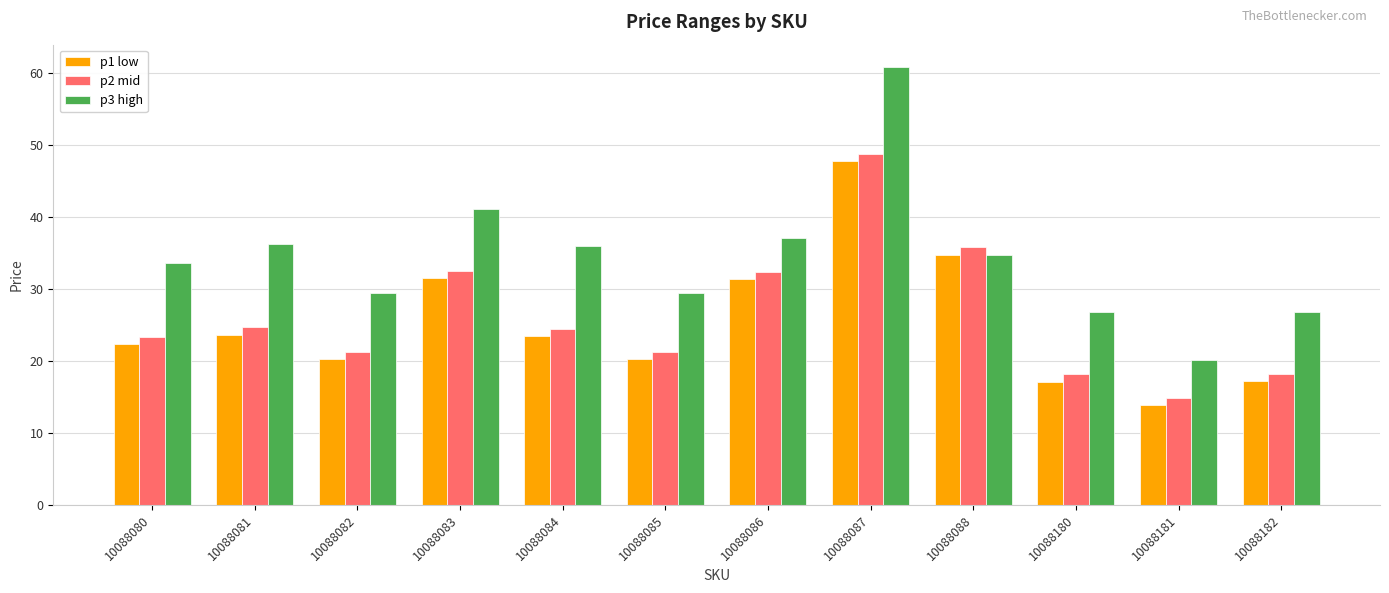

True or false: p2 mid has a value of 48.7 at 10088087.

True